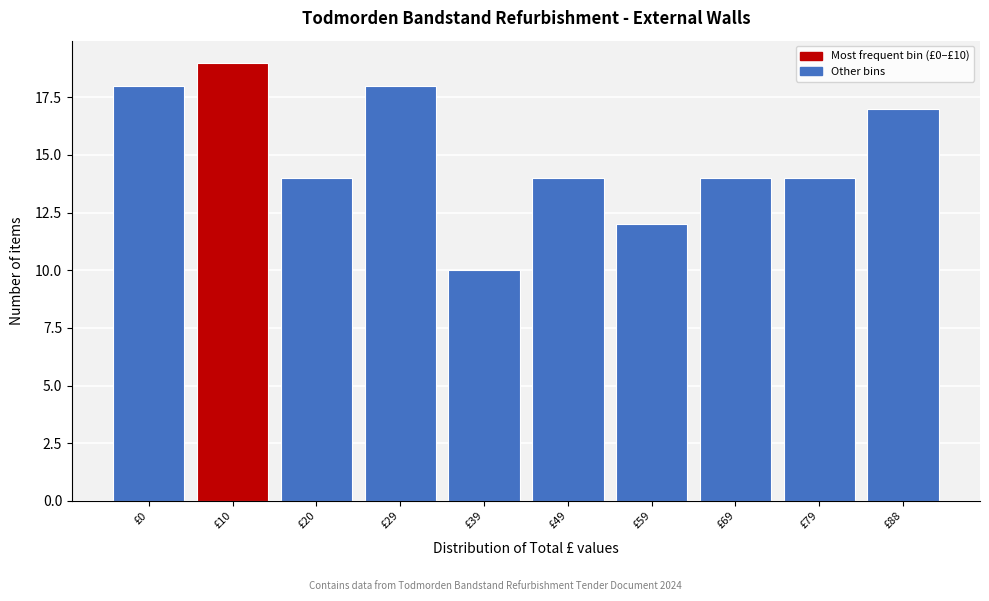

Reading left to right, what are all the values shown in this chart?

£0=18	£10=19	£20=14	£29=18	£39=10	£49=14	£59=12	£69=14	£79=14	£88=17